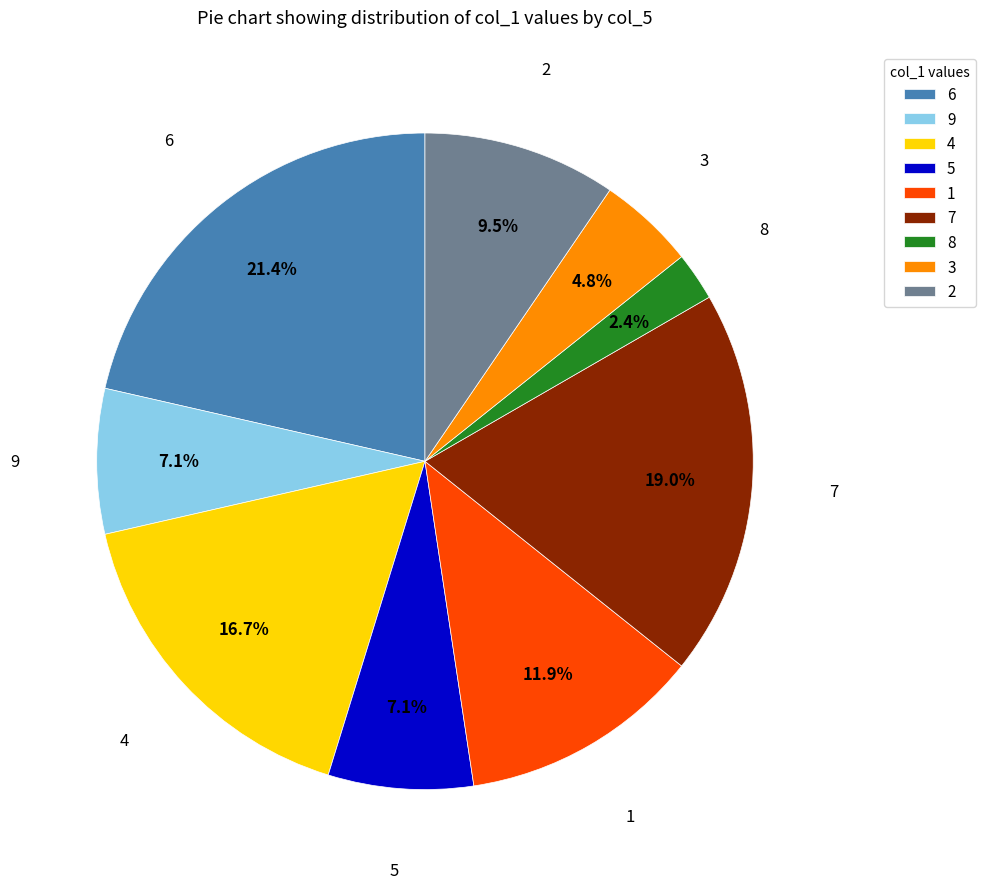

Combined, do 4 and 3 account for over 50%?

No